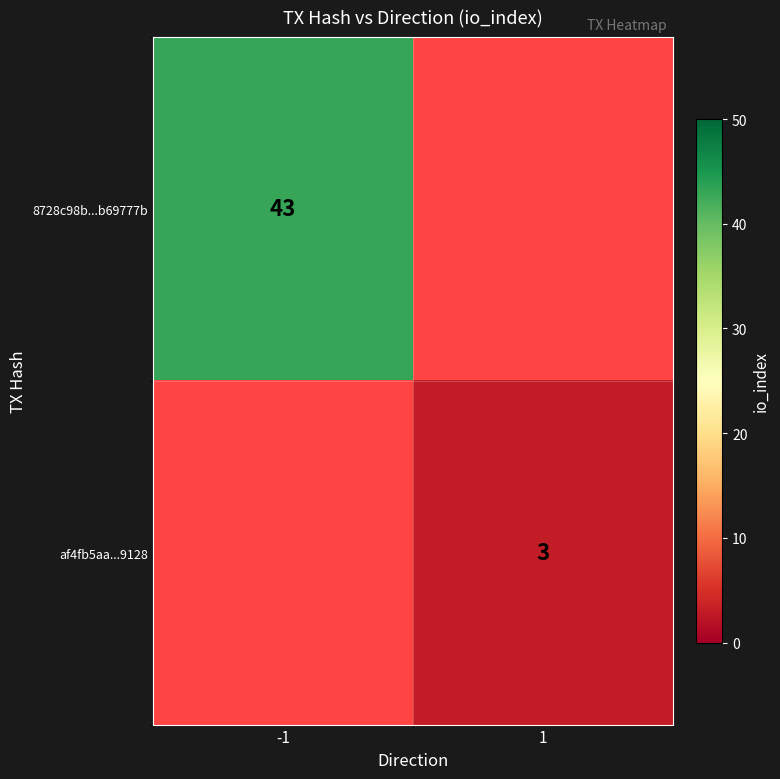

The 8728c98b...b69777b series shows 43 at -1. True or false?

True